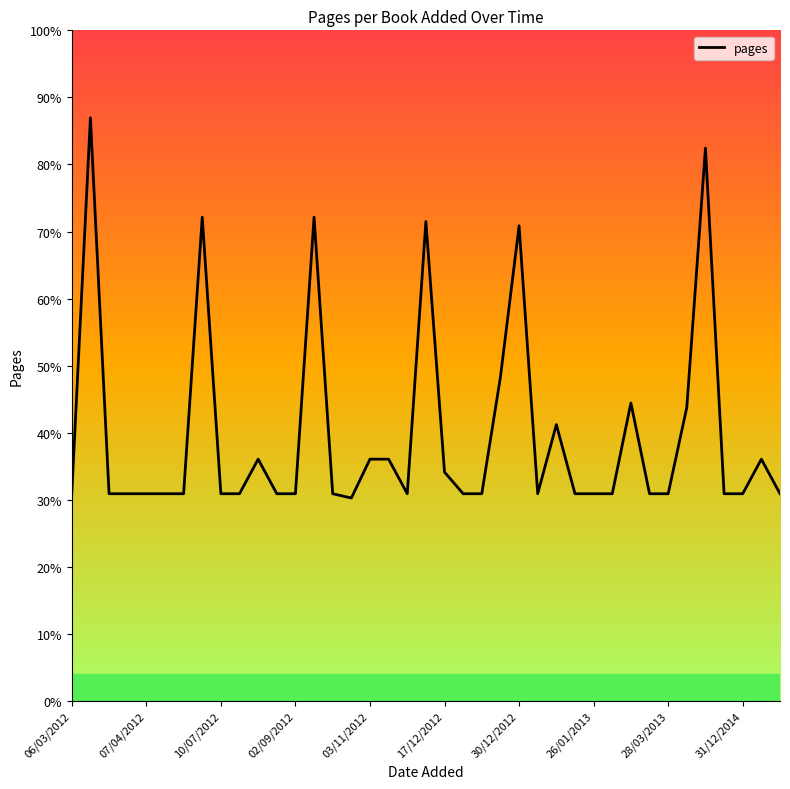

Does the chart display data point markers on the line(s)?

No